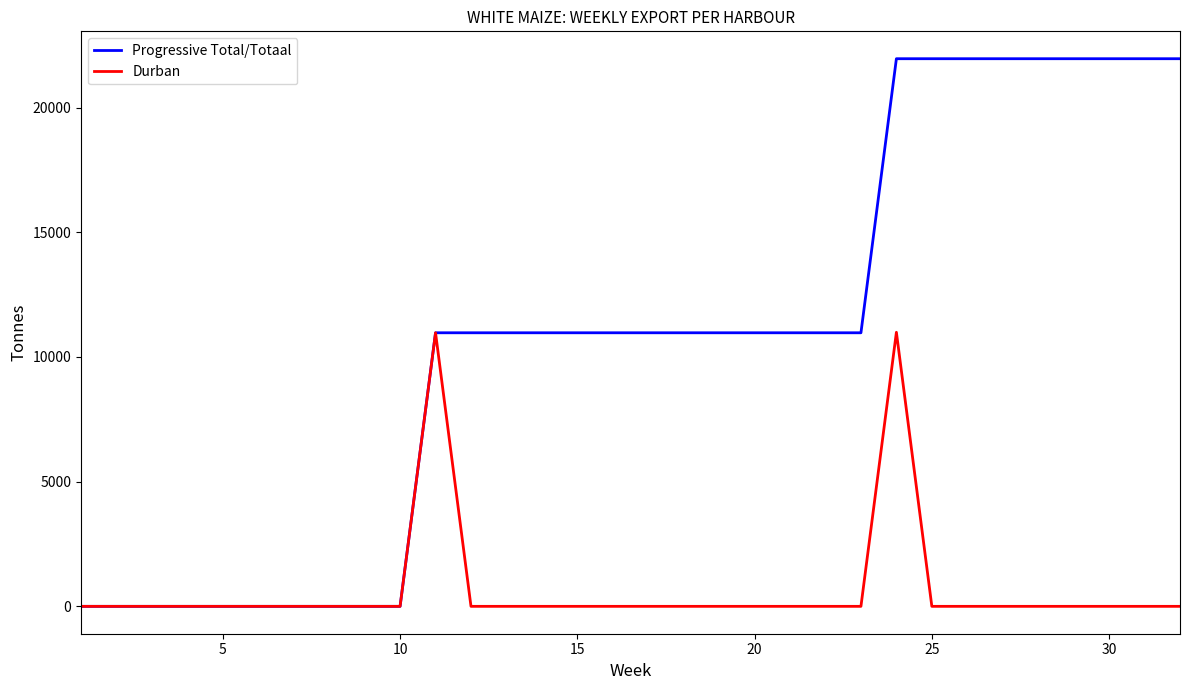

At how many categories does at least one series exceed 16062?

9